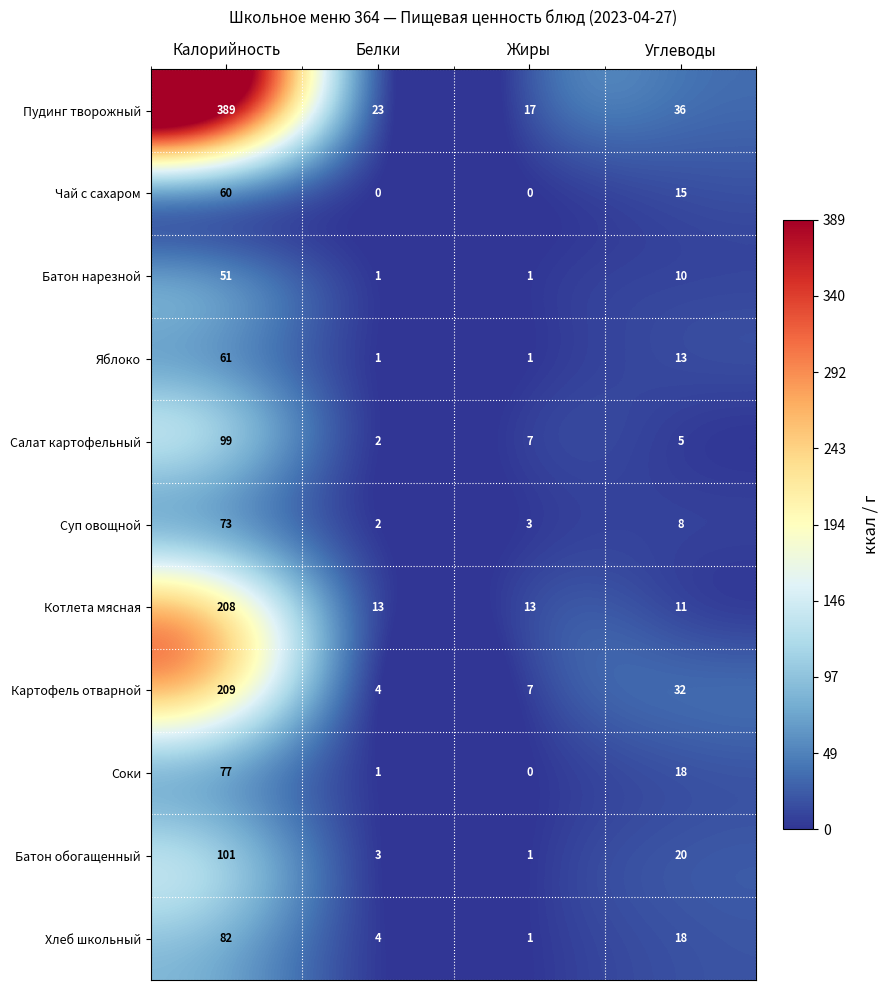

Which series has the widest spread of values?

Пудинг творожный